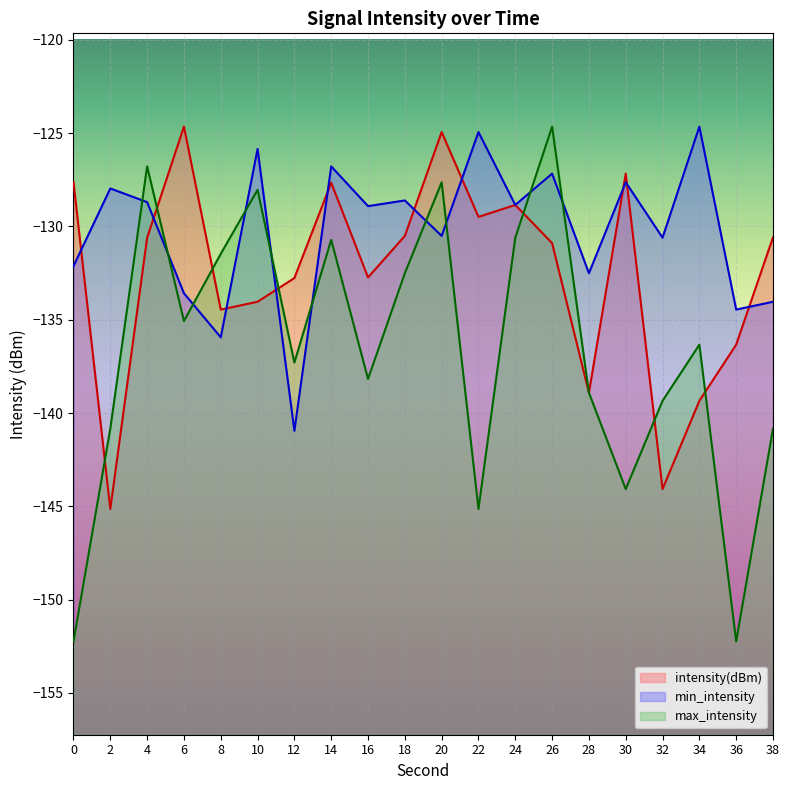

Between 16 and 36, which series saw the biggest shift?

max_intensity